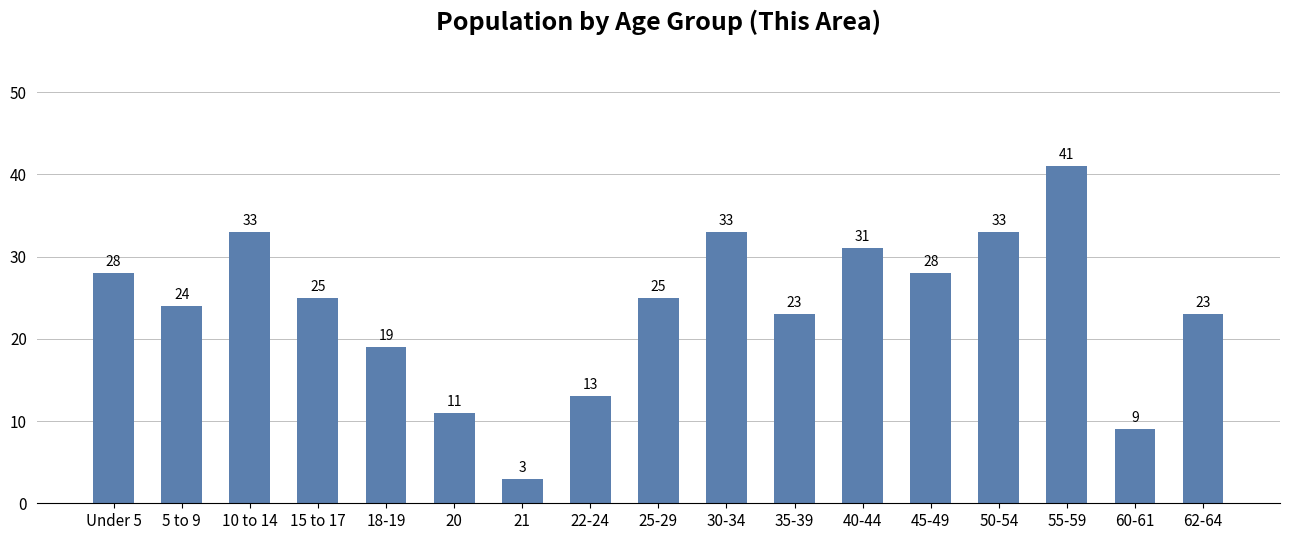

At which label does the data first exceed 25?

Under 5